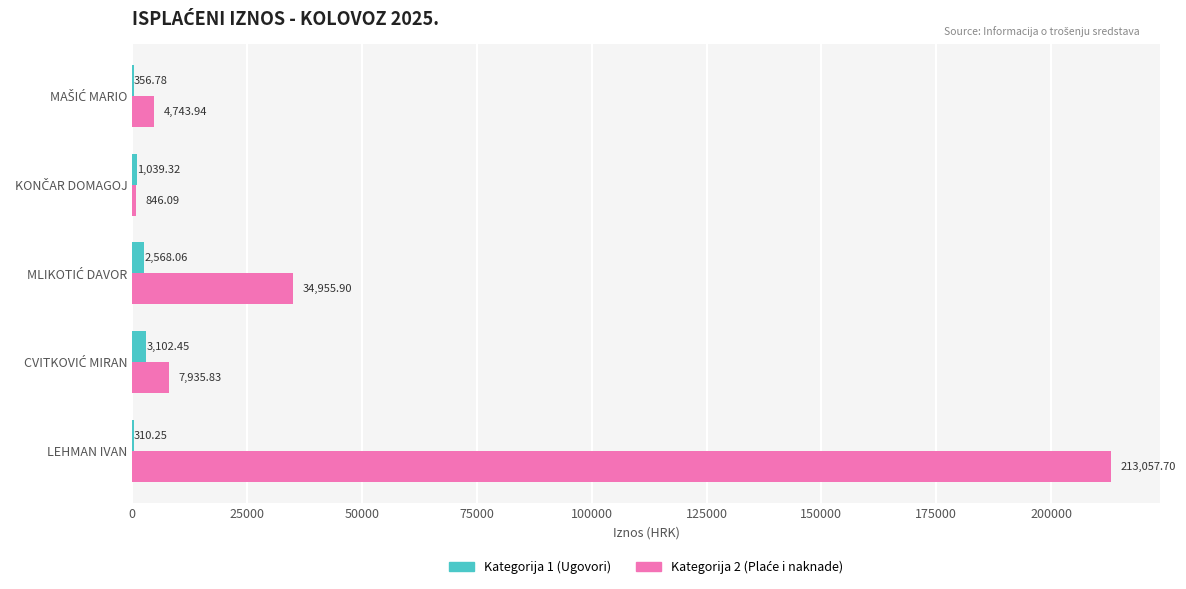

At which category is the sum across all series the highest?

LEHMAN IVAN